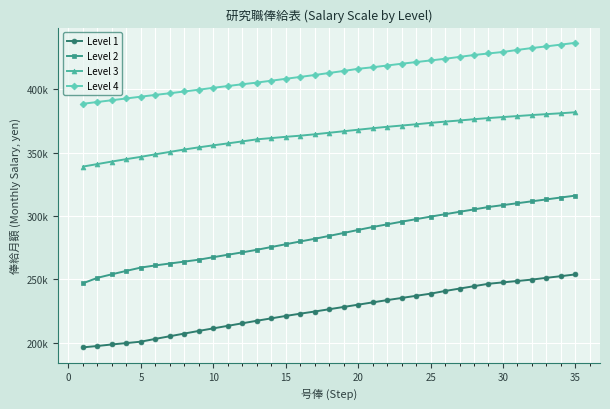

True or false: Level 3 and Level 4 intersect in this chart.

False